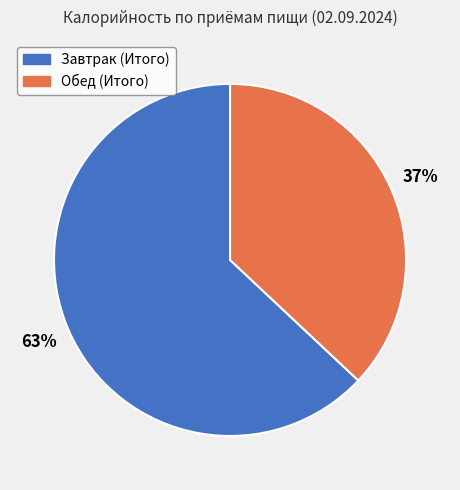

Rank the categories by value from lowest to highest.

Обед (Итого), Завтрак (Итого)